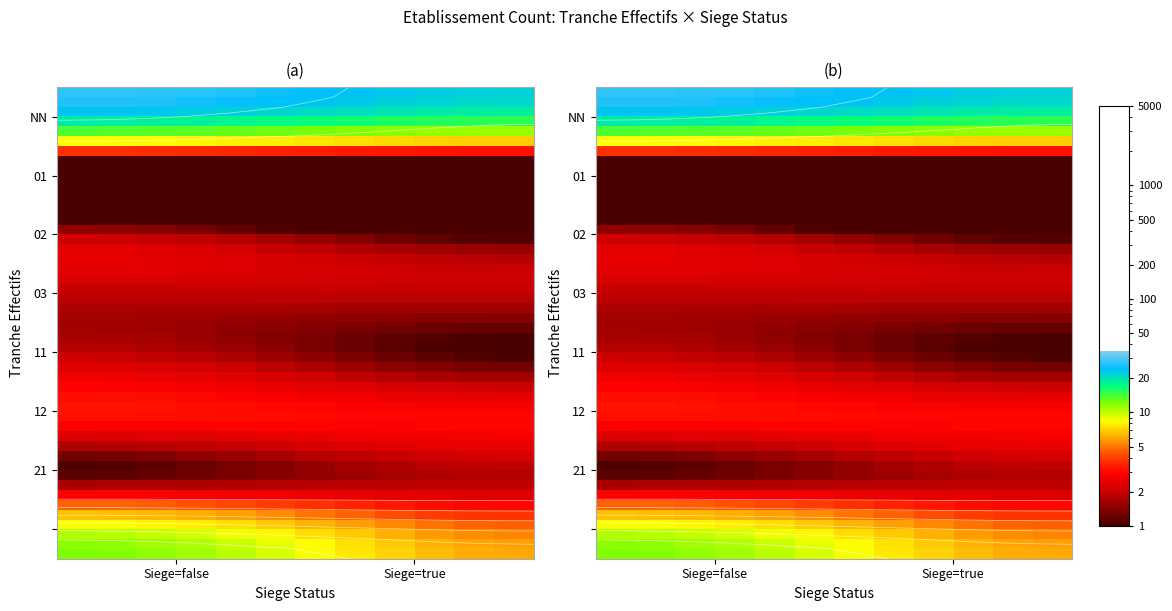

How many data points in NN are less than 8?

3